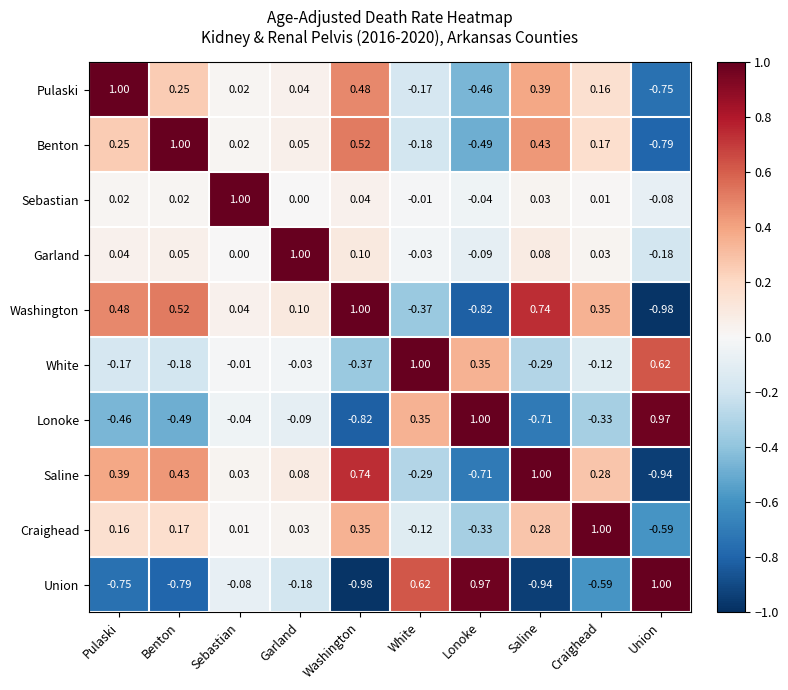

How many values in the Union series are below 0?

7